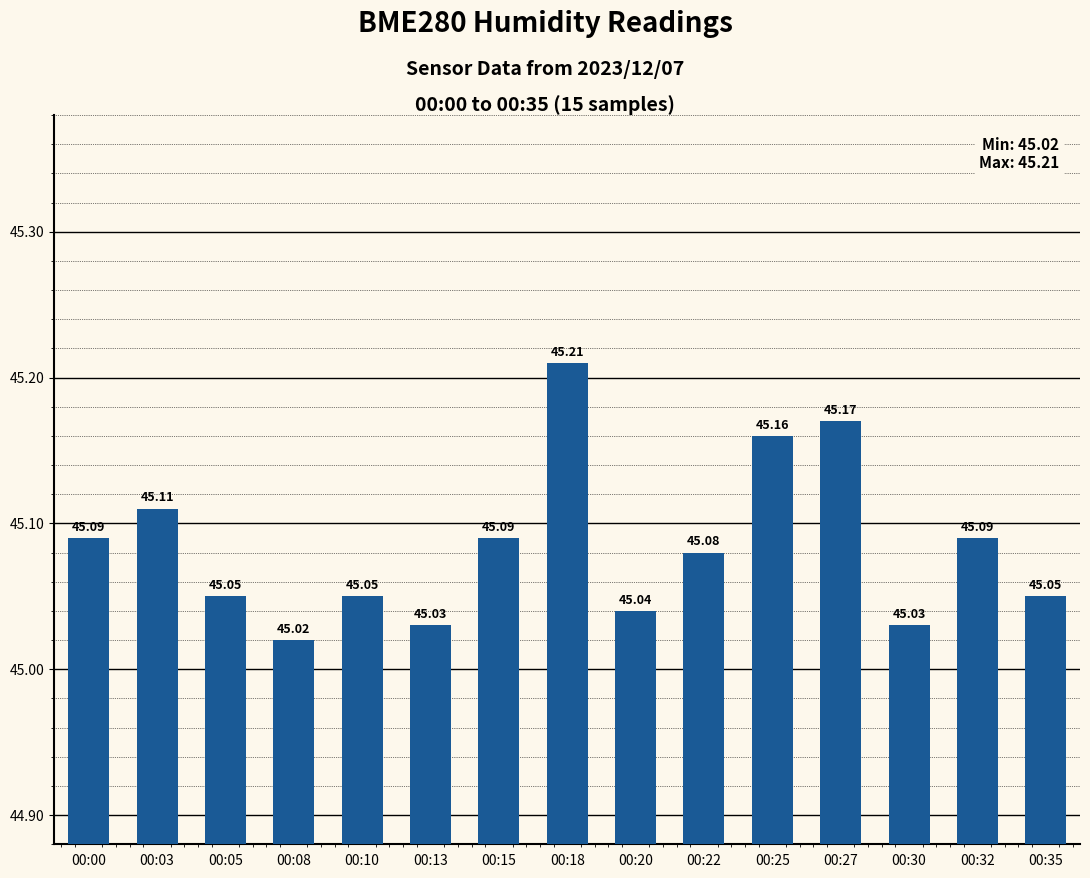

Where is the data nearest to the value 45?

00:08